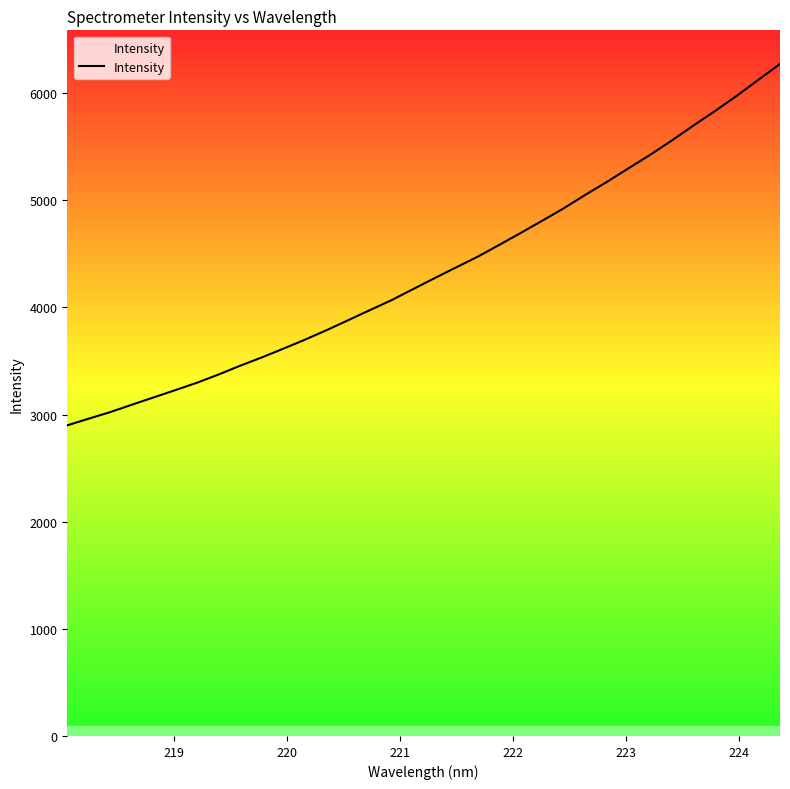

What is the difference between the maximum and minimum values?

3373.3